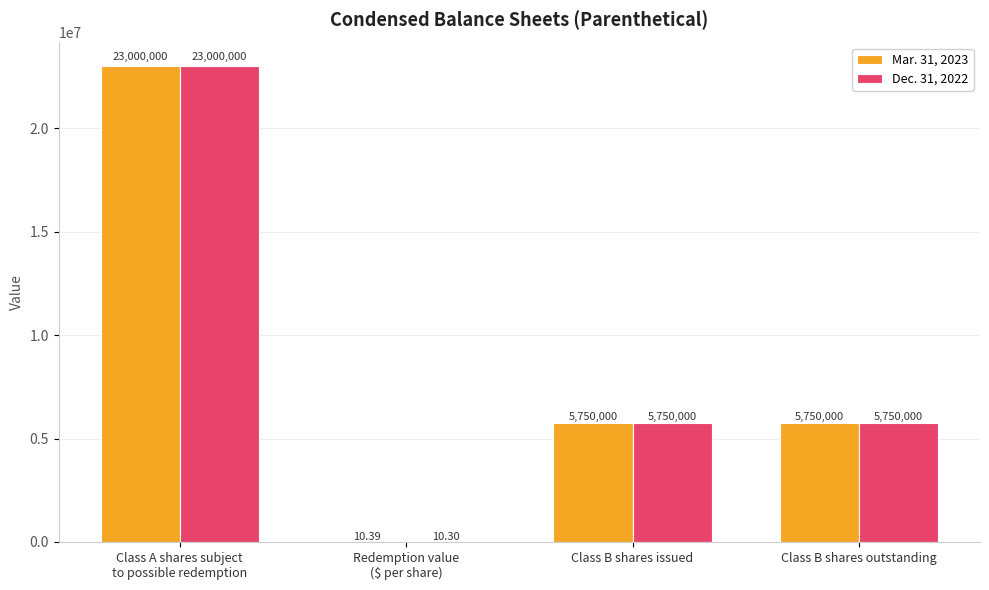

Which label corresponds to the largest value in the chart?

Class A shares subject
to possible redemption